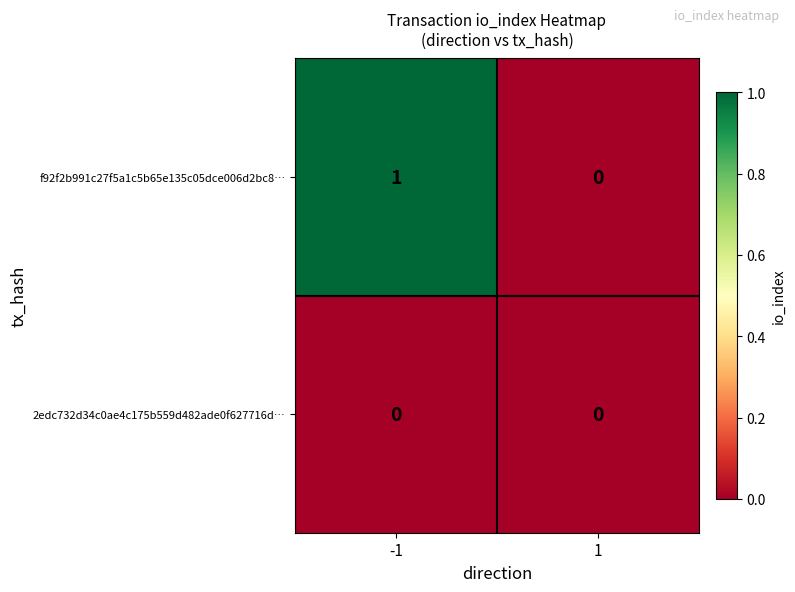

Is it true that f92f2b991c27f5a1c5b65e135c05dce006d2bc8… equals -1 at 1?

False